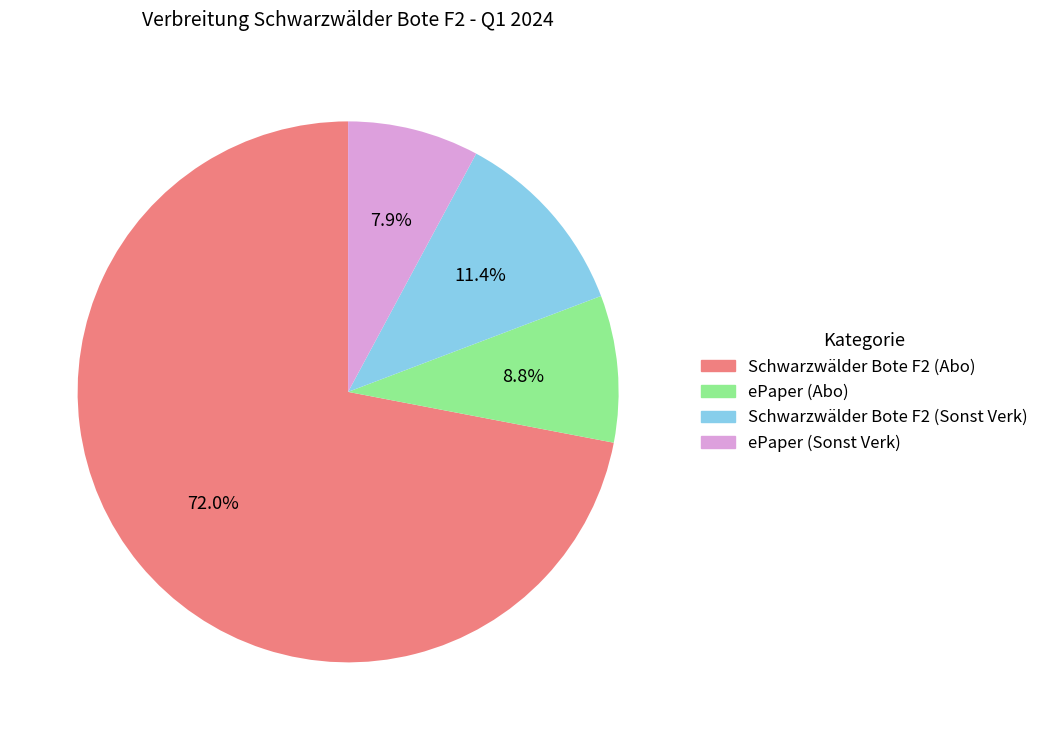

What is the majority slice?

Schwarzwälder Bote F2 (Abo)